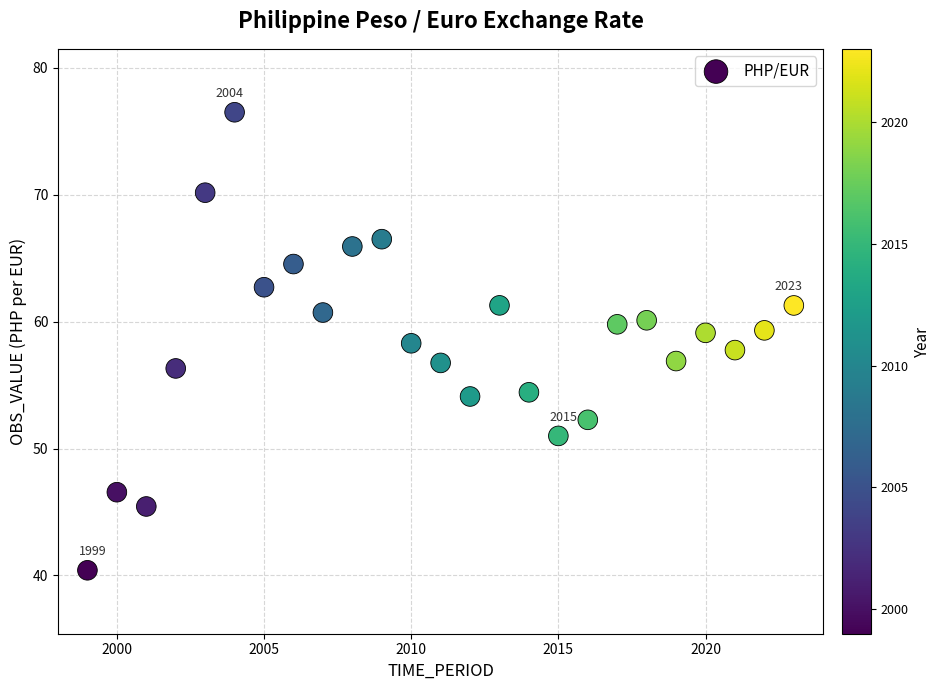

What is the range of Y values (max minus min)?

36.1